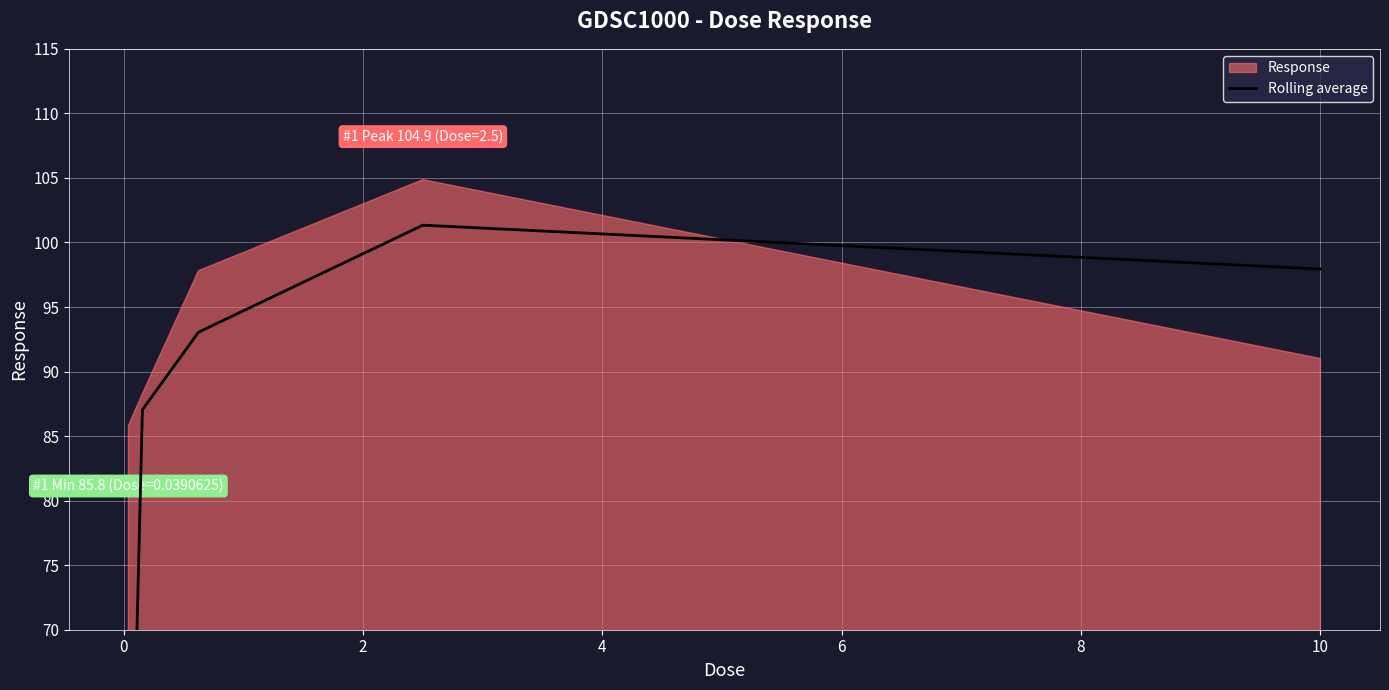

Between 6 and 0, which is larger?

6